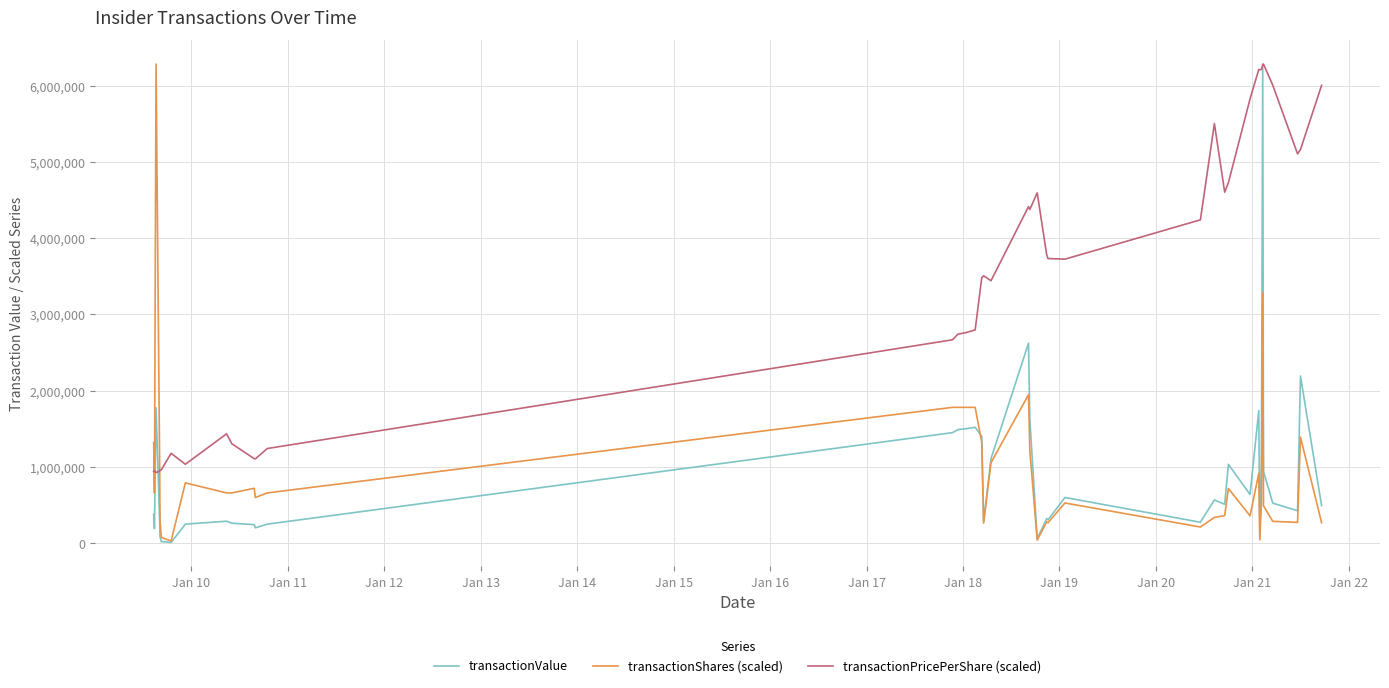

Which series has the largest total across all categories?

transactionPricePerShare (scaled)